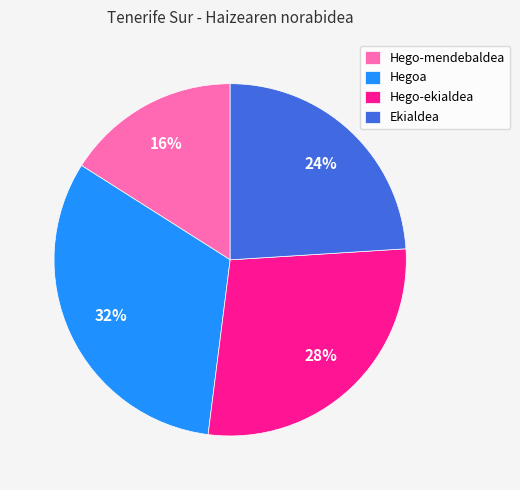

What percentage is the Hegoa slice, to the nearest percent?

32%